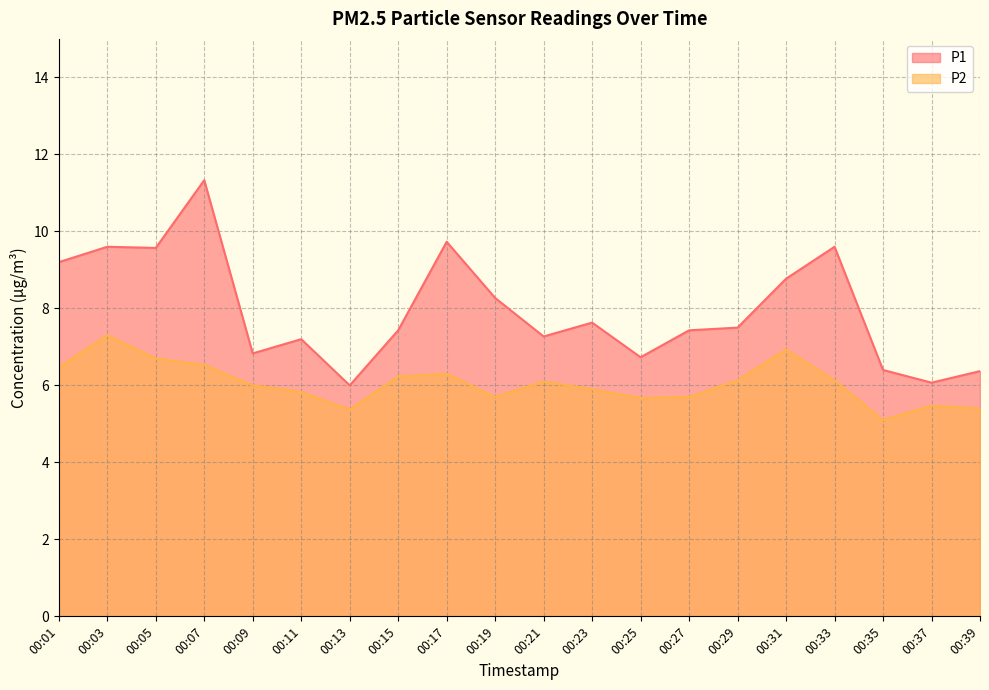

Which series has the largest total across all categories?

P1